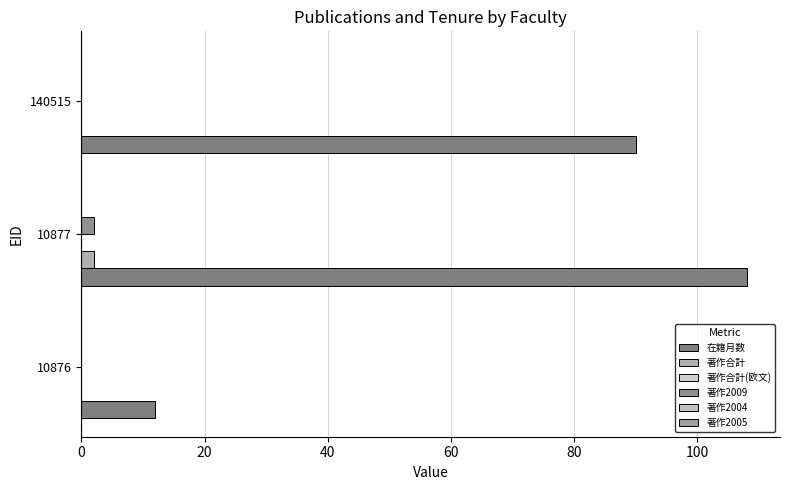

How many distinct data groups are displayed?

3